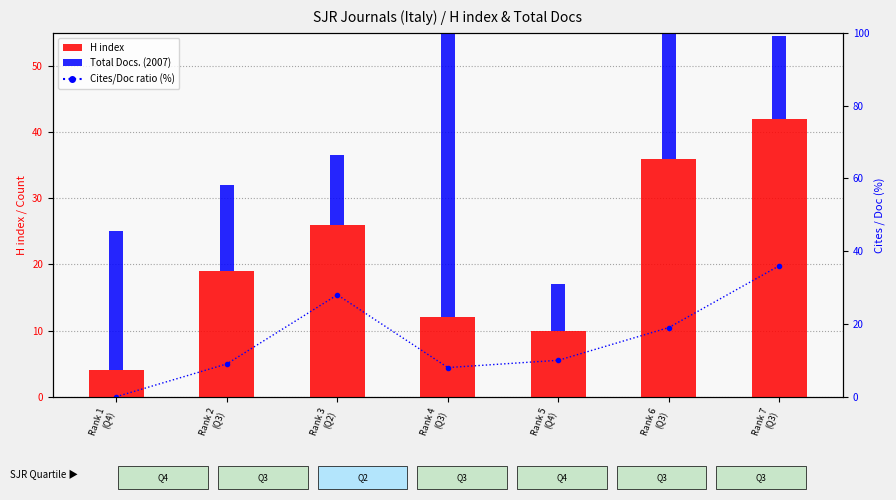

Does the chart contain stacked bars?

No